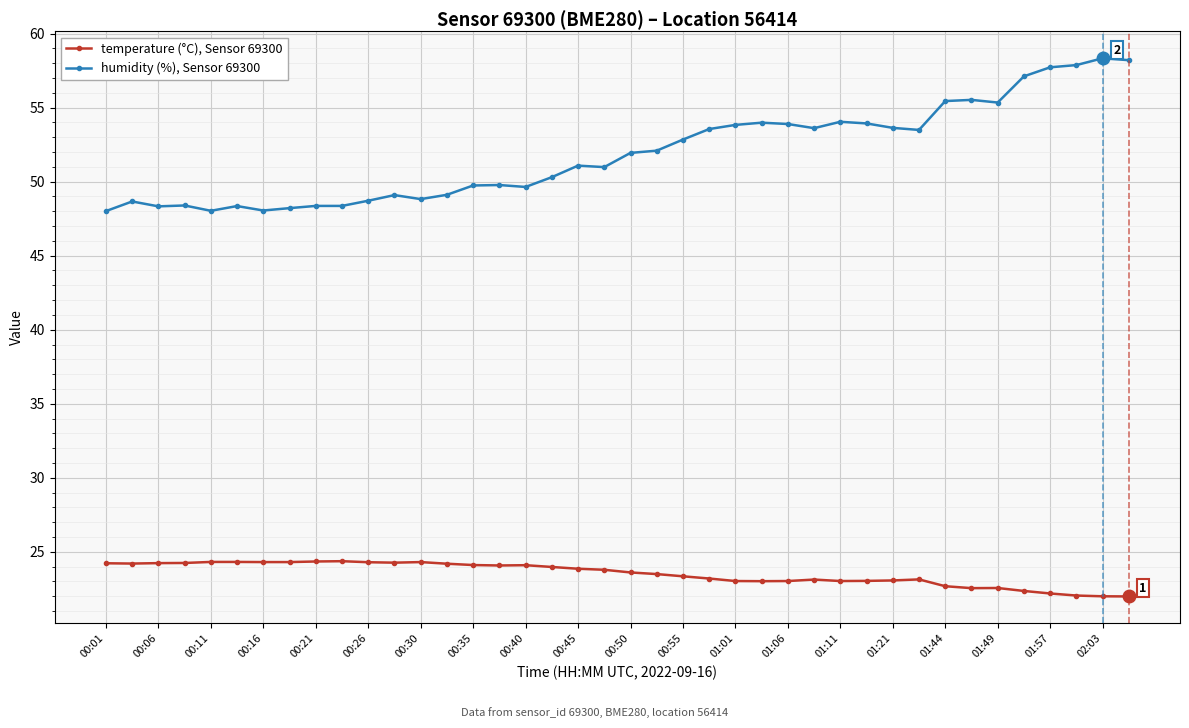

What is the value of the humidity (%), Sensor 69300 point at the 16th from the left?

49.8